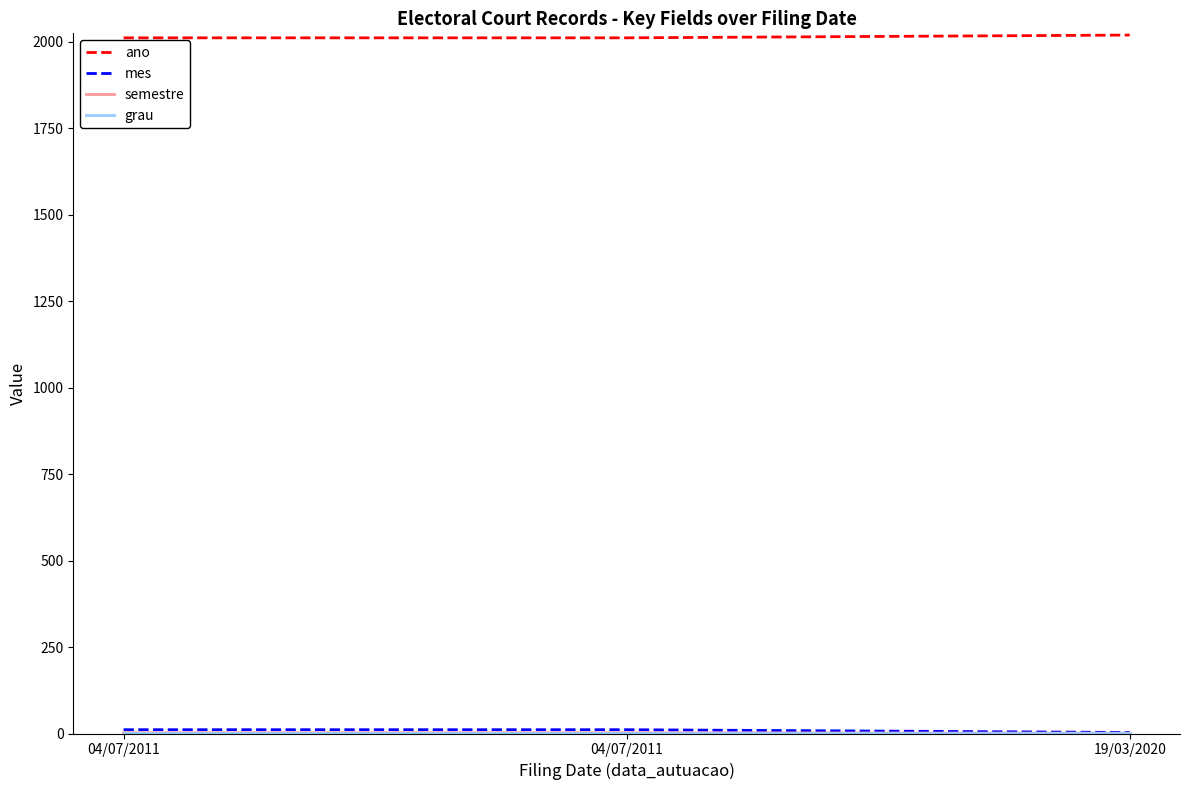

At how many categories does at least one series exceed 488?

3